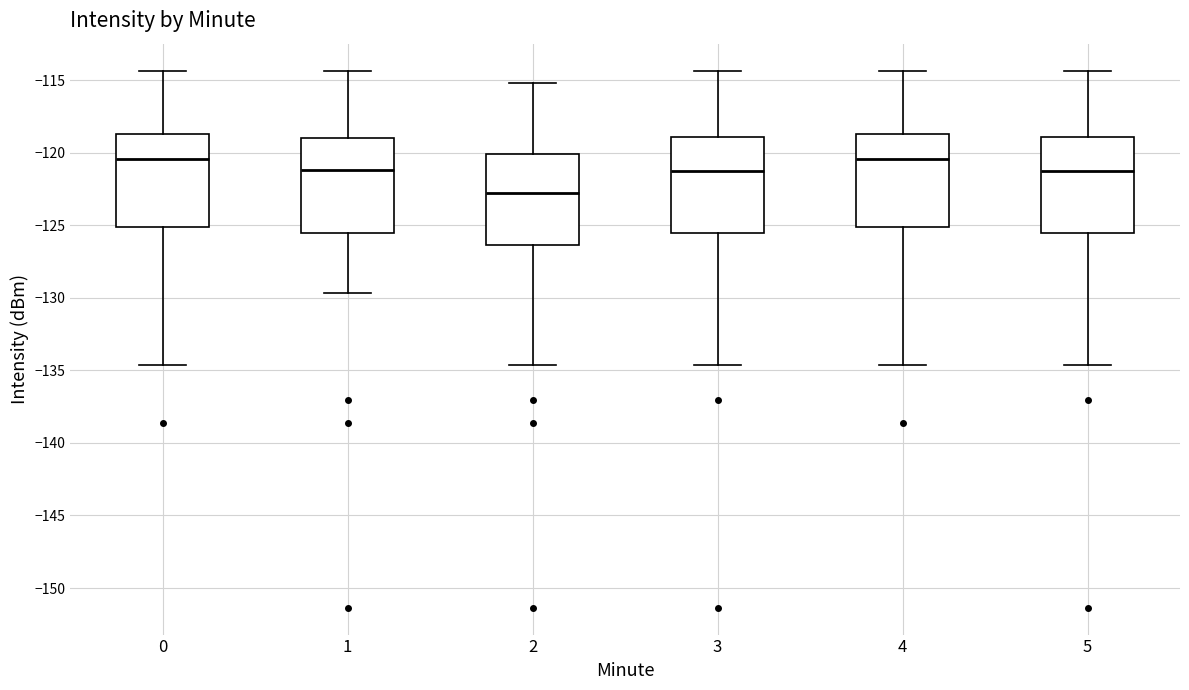

Reading left to right, read every box against the y-axis: the position of its median line, the range the box covers, and the ends of its whiskers. The values are not printed on the chart, so give them approximately, as read against the axis.

0: median -120.5, box -125.0 to -118.5, whiskers -134.5 to -114.5
1: median -121.0, box -125.5 to -119.0, whiskers -129.5 to -114.5
2: median -123.0, box -126.5 to -120.0, whiskers -134.5 to -115.0
3: median -121.0, box -125.5 to -119.0, whiskers -134.5 to -114.5
4: median -120.5, box -125.0 to -118.5, whiskers -134.5 to -114.5
5: median -121.0, box -125.5 to -119.0, whiskers -134.5 to -114.5